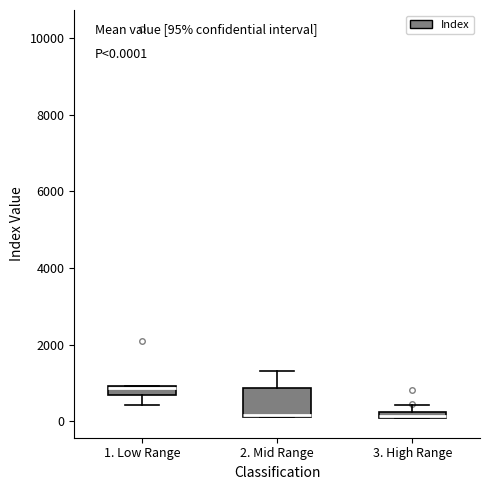

Comparing the boxes themselves (not the whiskers), which one is the tallest?

2. Mid Range